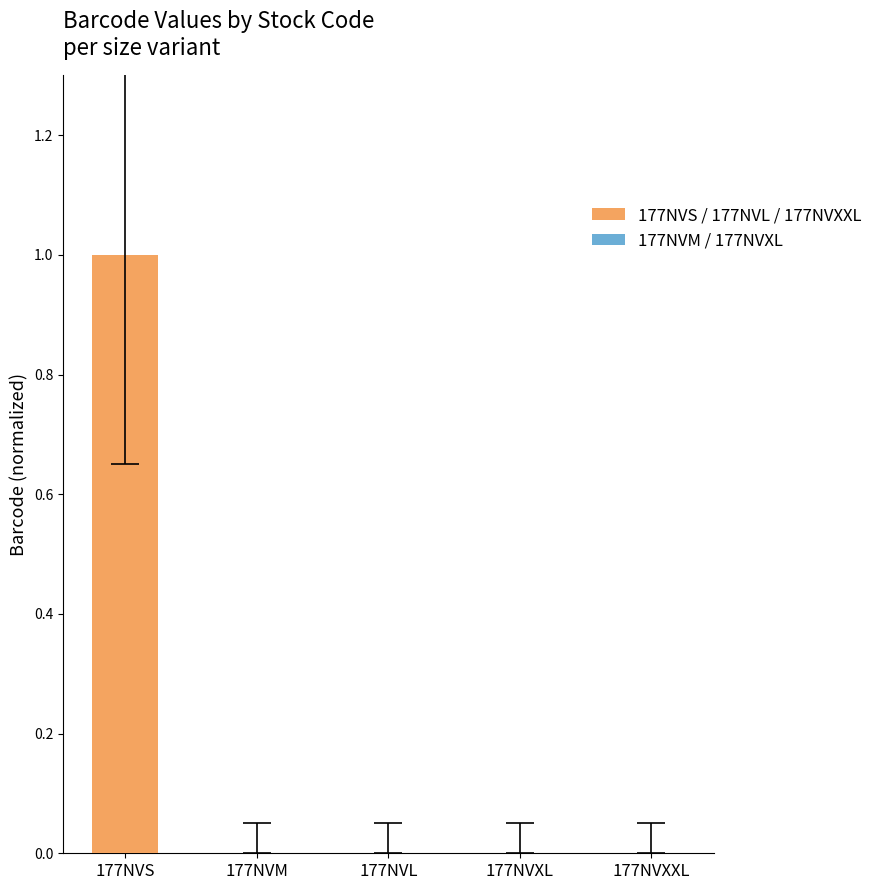

What is the sum of all values?

1.0